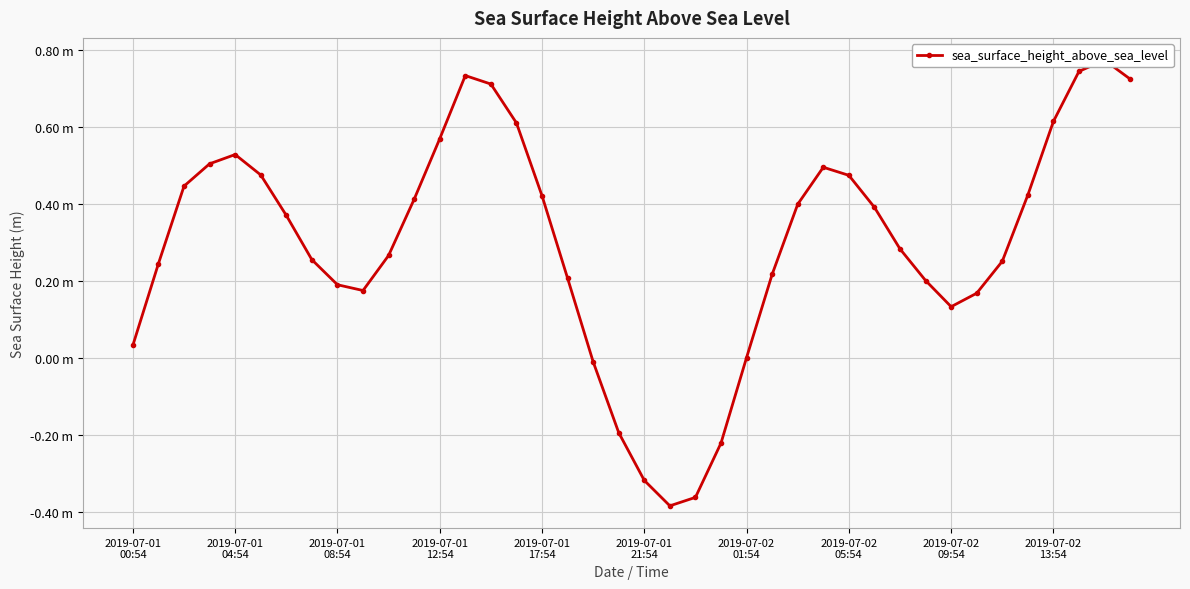

Where does the data first go above 0?

2019-07-01
00:54